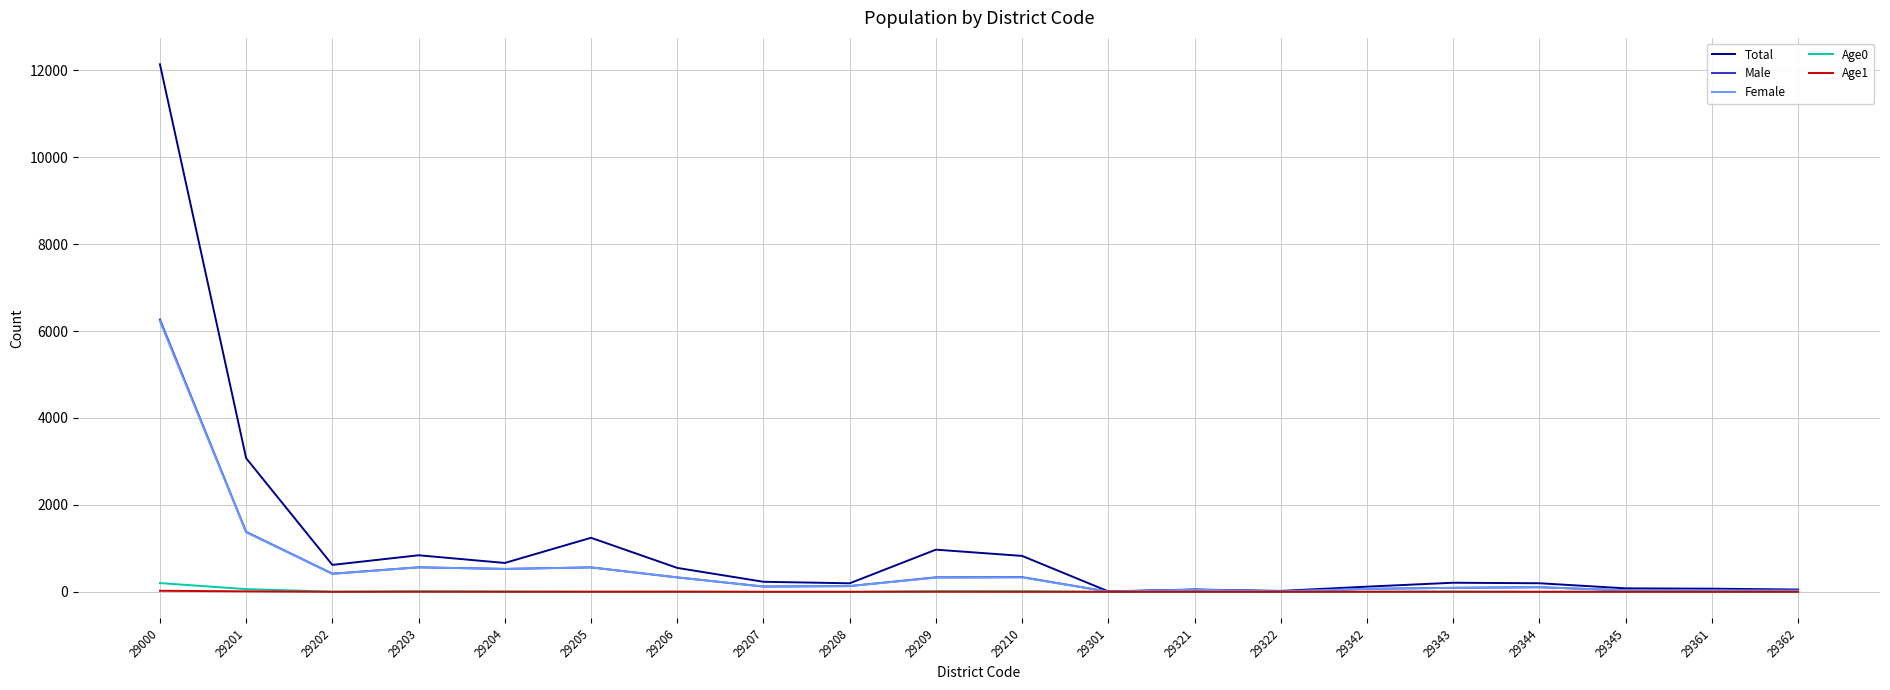

What is the greatest value displayed?

12137